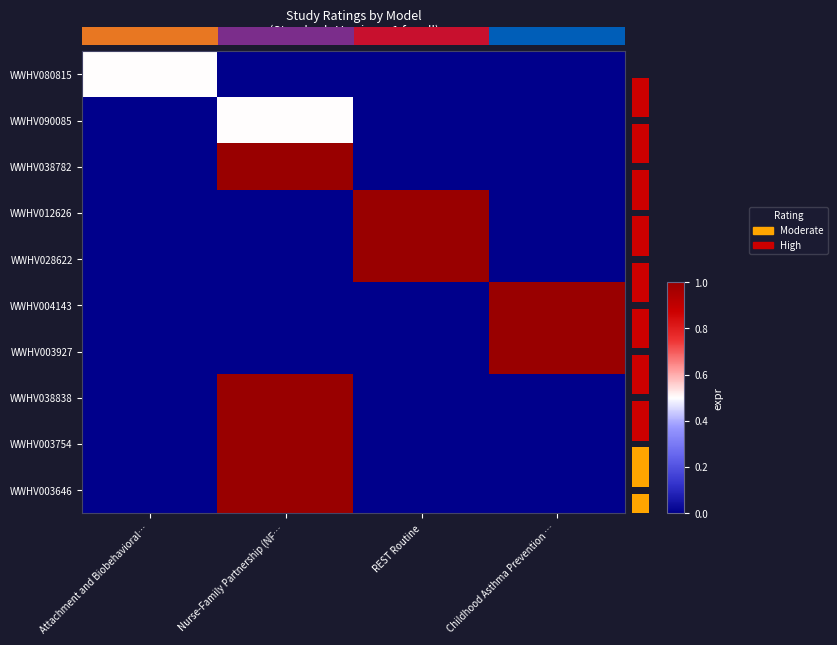

Reading right to left, transcribe all the data shown in this chart.

WWHV080815: Childhood Asthma Prevention …=0.0	REST Routine=0.0	Nurse-Family Partnership (NF…=0.0	Attachment and Biobehavioral…=0.5
WWHV090085: Childhood Asthma Prevention …=0.0	REST Routine=0.0	Nurse-Family Partnership (NF…=0.5	Attachment and Biobehavioral…=0.0
WWHV038782: Childhood Asthma Prevention …=0.0	REST Routine=0.0	Nurse-Family Partnership (NF…=1.0	Attachment and Biobehavioral…=0.0
WWHV012626: Childhood Asthma Prevention …=0.0	REST Routine=1.0	Nurse-Family Partnership (NF…=0.0	Attachment and Biobehavioral…=0.0
WWHV028622: Childhood Asthma Prevention …=0.0	REST Routine=1.0	Nurse-Family Partnership (NF…=0.0	Attachment and Biobehavioral…=0.0
WWHV004143: Childhood Asthma Prevention …=1.0	REST Routine=0.0	Nurse-Family Partnership (NF…=0.0	Attachment and Biobehavioral…=0.0
WWHV003927: Childhood Asthma Prevention …=1.0	REST Routine=0.0	Nurse-Family Partnership (NF…=0.0	Attachment and Biobehavioral…=0.0
WWHV038838: Childhood Asthma Prevention …=0.0	REST Routine=0.0	Nurse-Family Partnership (NF…=1.0	Attachment and Biobehavioral…=0.0
WWHV003754: Childhood Asthma Prevention …=0.0	REST Routine=0.0	Nurse-Family Partnership (NF…=1.0	Attachment and Biobehavioral…=0.0
WWHV003646: Childhood Asthma Prevention …=0.0	REST Routine=0.0	Nurse-Family Partnership (NF…=1.0	Attachment and Biobehavioral…=0.0